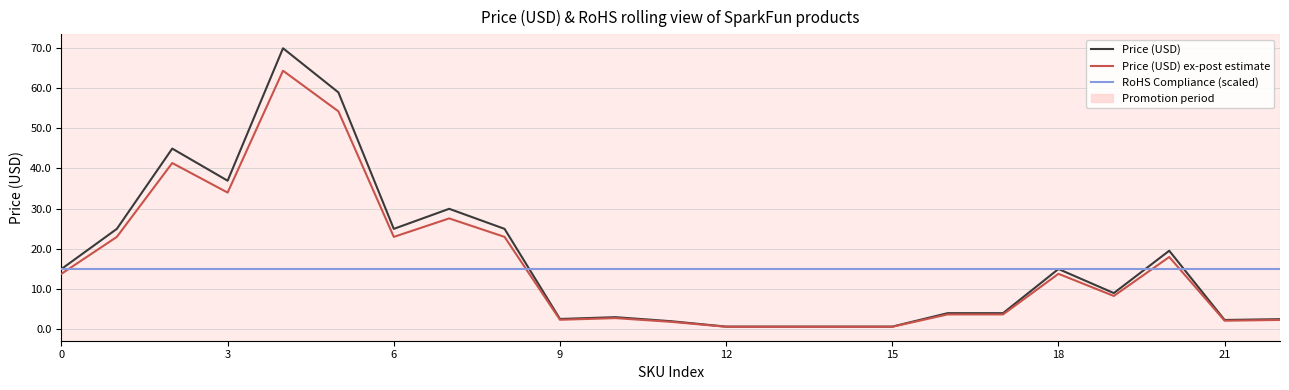

How many times do Price (USD) ex-post estimate and RoHS Compliance (scaled) cross each other?

4